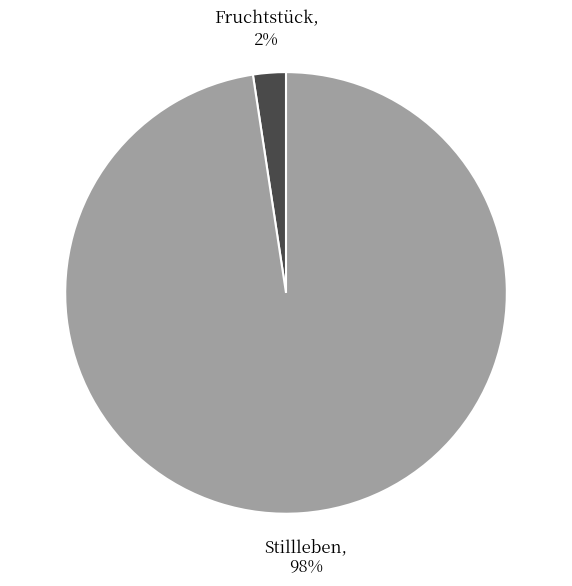

The Stillleben slice represents 89% of the pie. True or false?

False